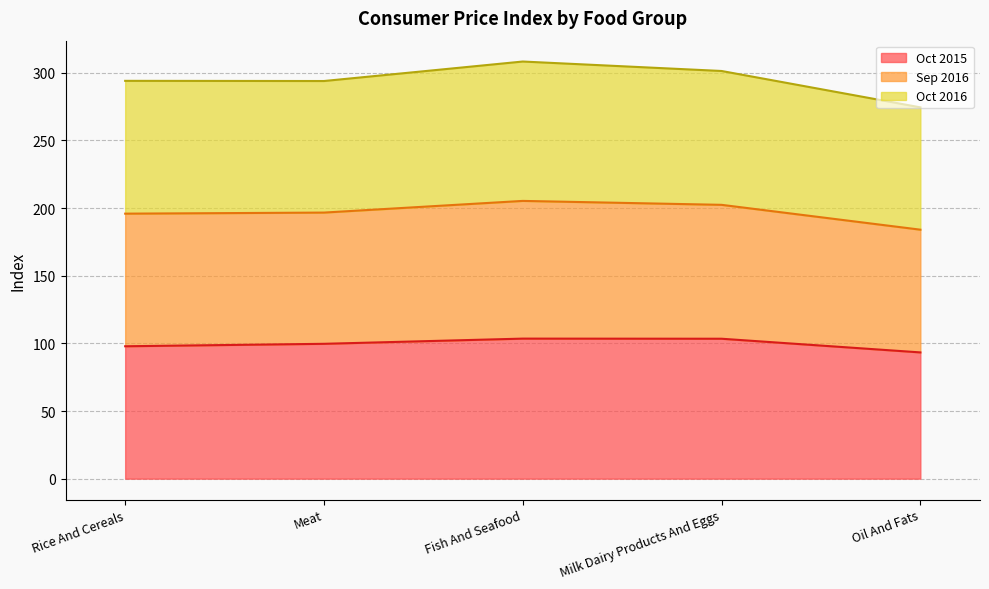

The value of Oct 2015 at Fish And Seafood is 103.5. True or false?

True